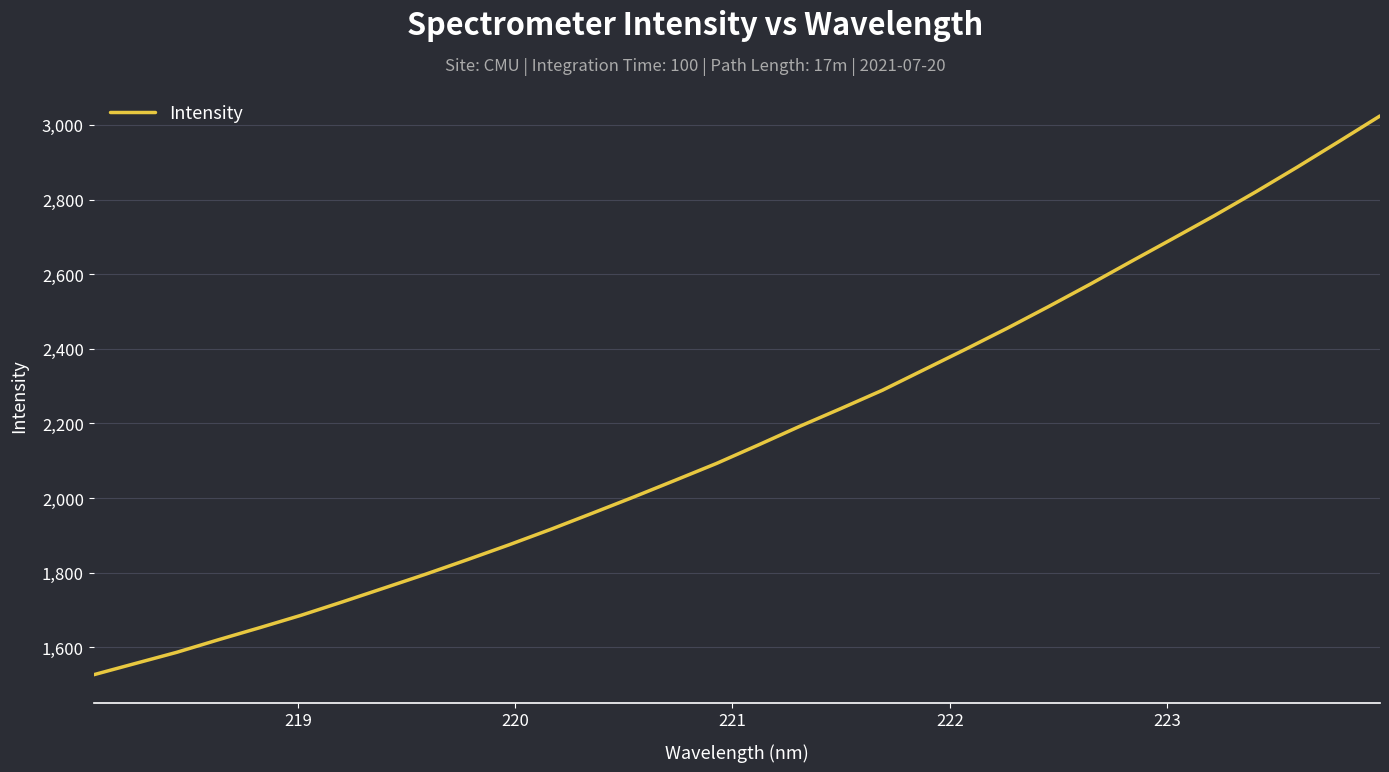

What is the minimum value shown in the chart?

1526.9